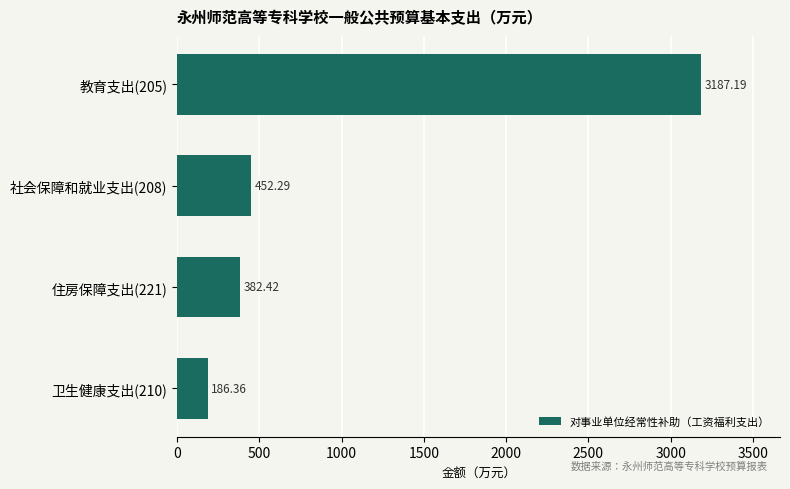

Rank the categories by value from lowest to highest.

卫生健康支出(210), 住房保障支出(221), 社会保障和就业支出(208), 教育支出(205)